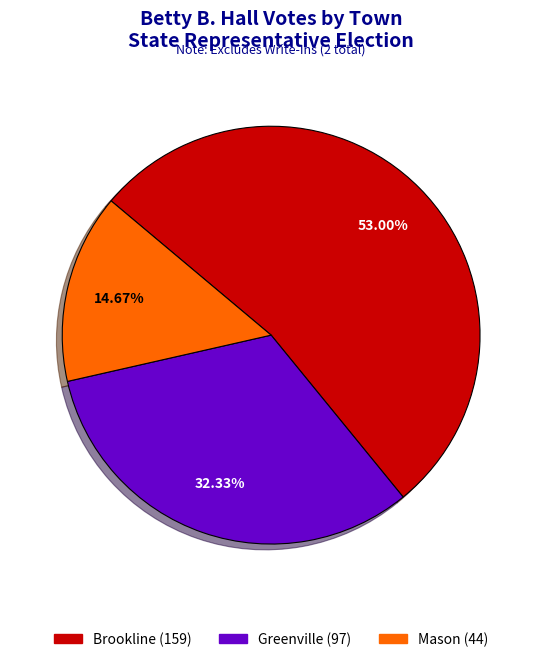

Which has a higher value, Brookline or Greenville?

Brookline